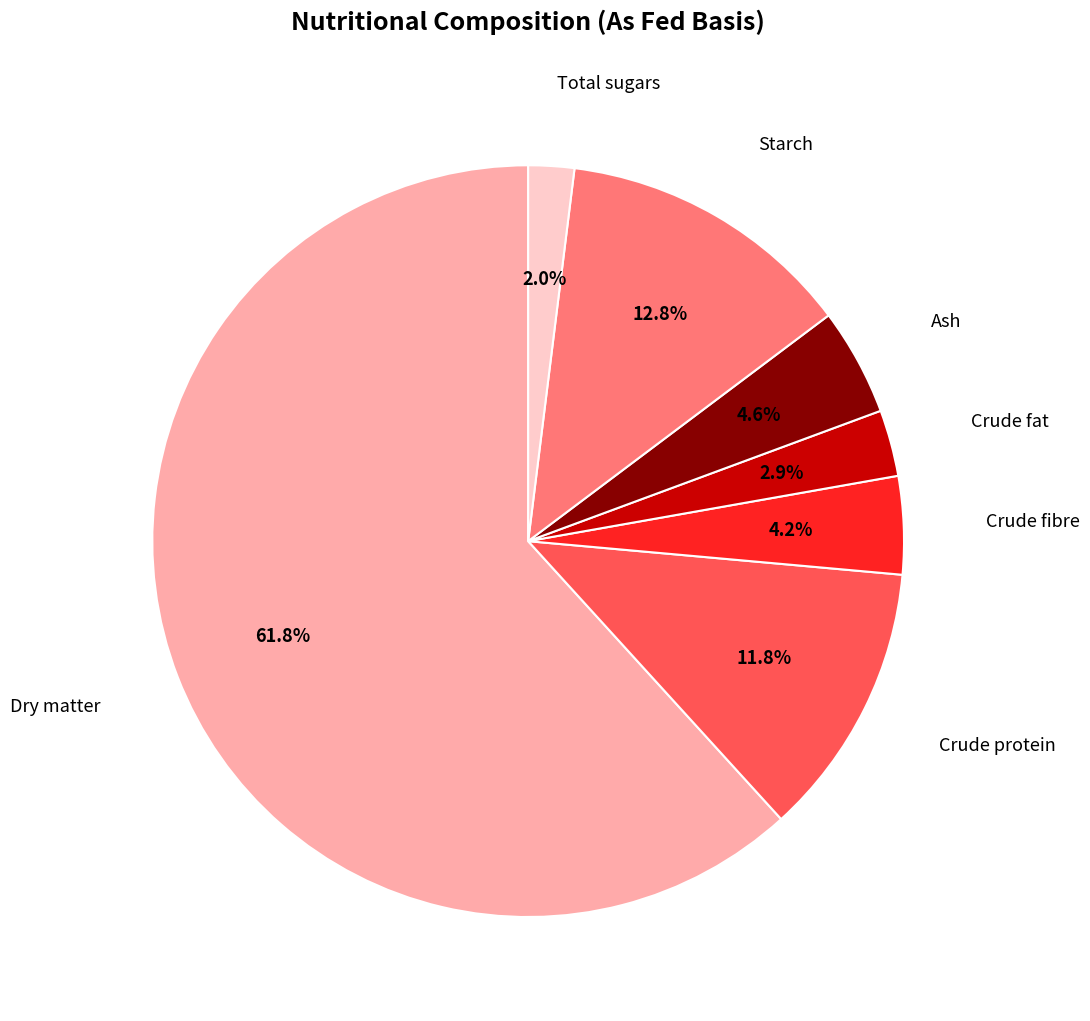

Count the number of slices in the pie.

7